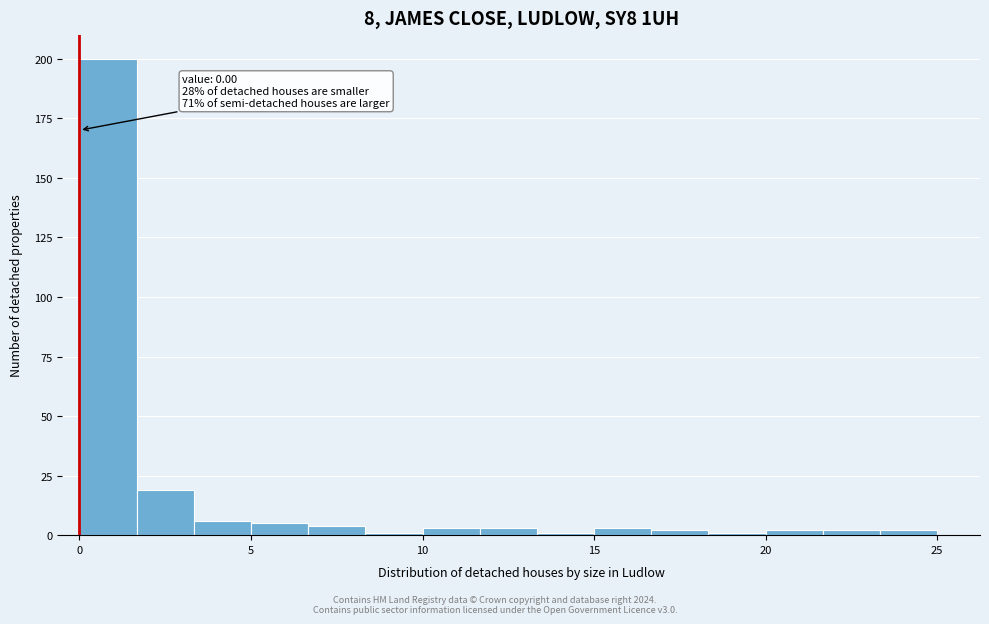

Read against the x-axis, roughly where is the centre of the tallest bar?

1.0